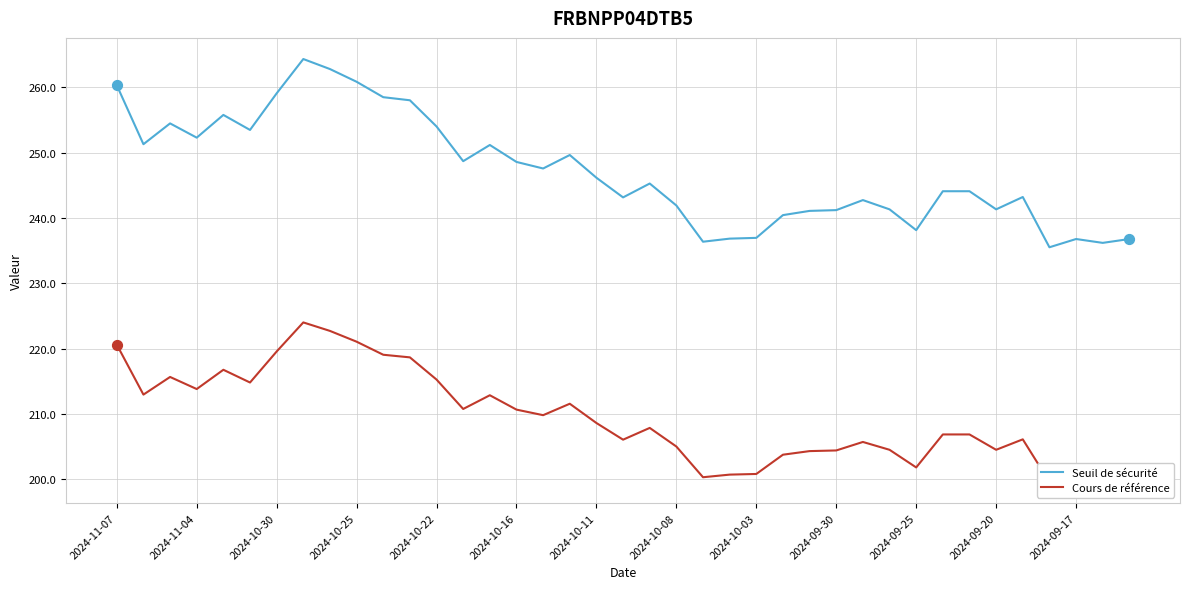

What are all the series names shown in the legend?

Seuil de sécurité, Cours de référence